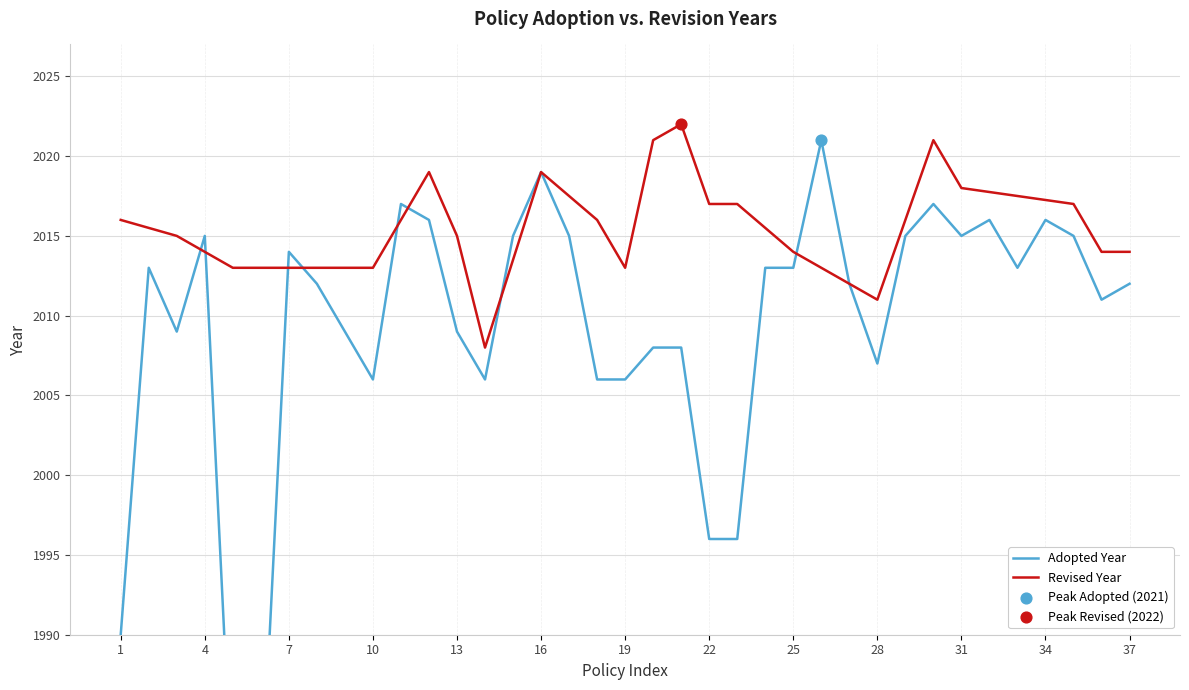

True or false: Revised Year has a value of 3050 at 25.

False